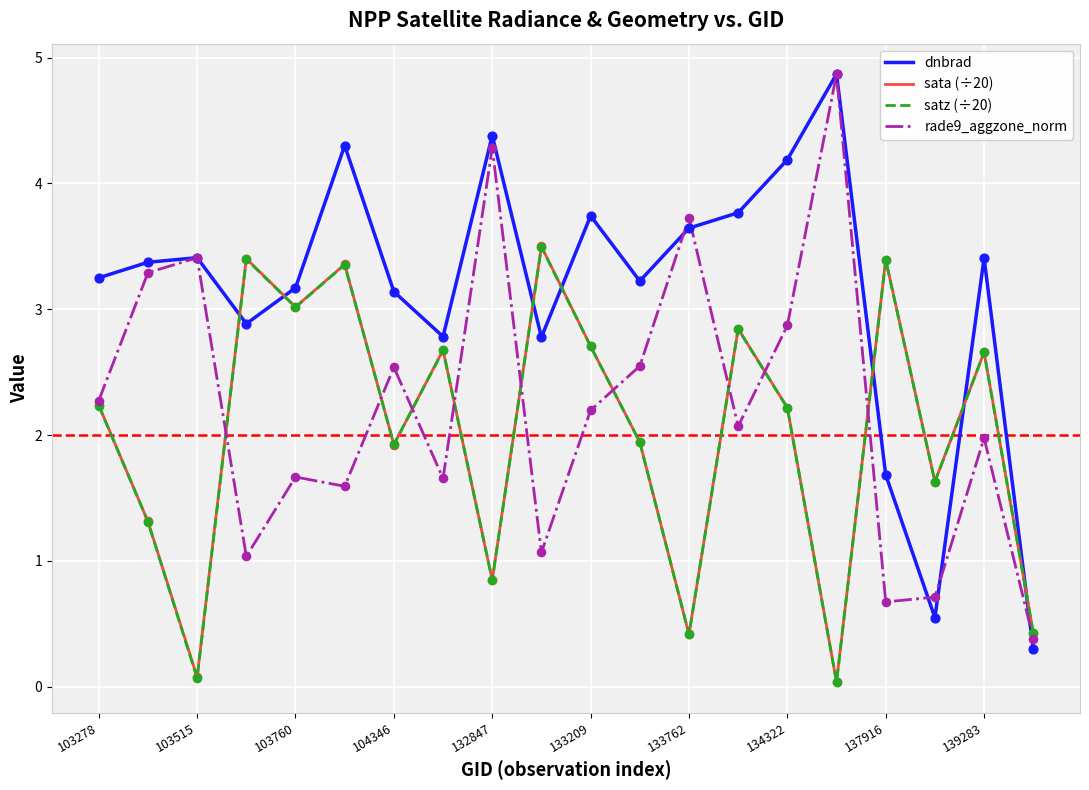

Which series has the widest spread of values?

dnbrad